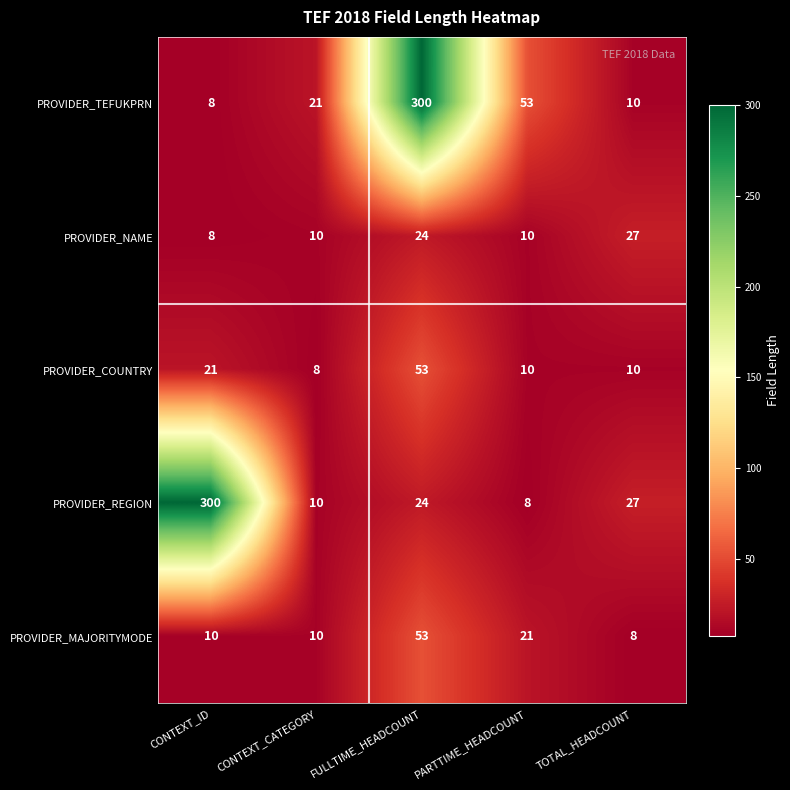

True or false: PROVIDER_MAJORITYMODE has a value of 21 at PARTTIME_HEADCOUNT.

True